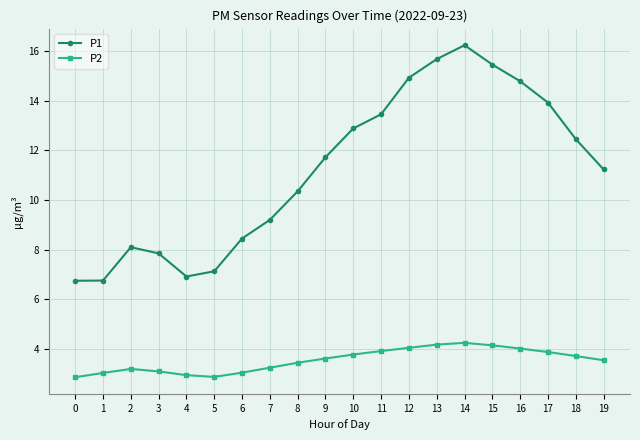

What is the value of the P2 point at the 2nd from the left?

3.0